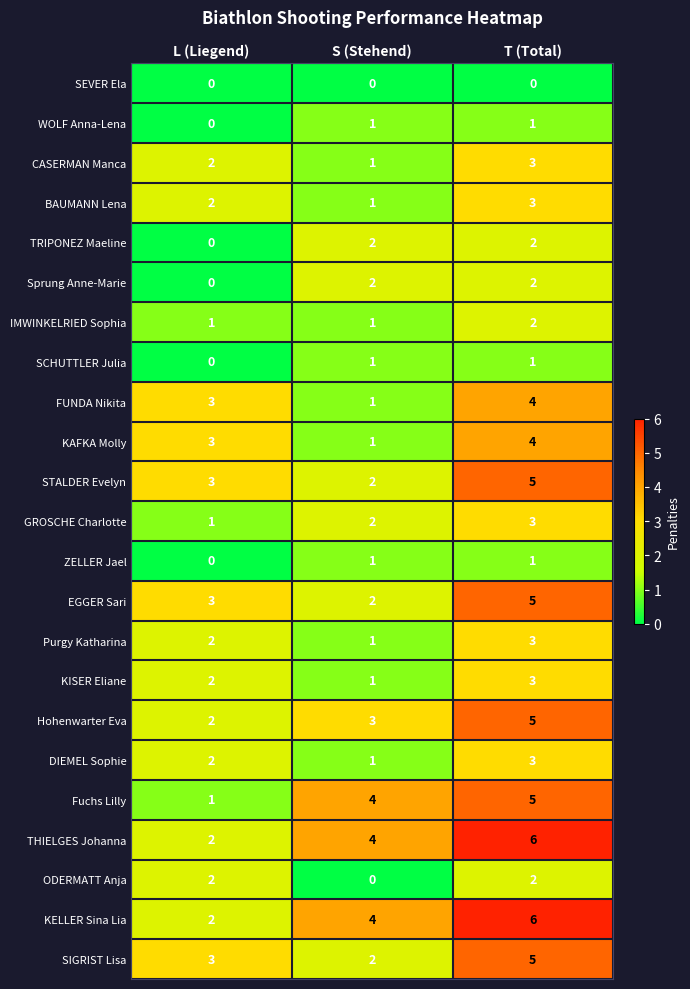

What is the highest value of the Hohenwarter Eva series?

5